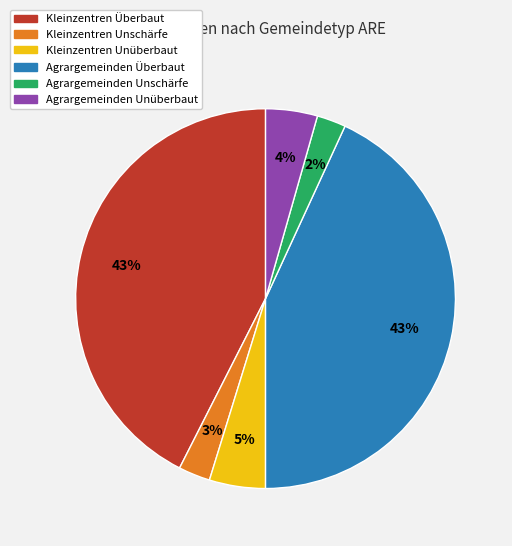

Is there a majority slice in this chart?

No